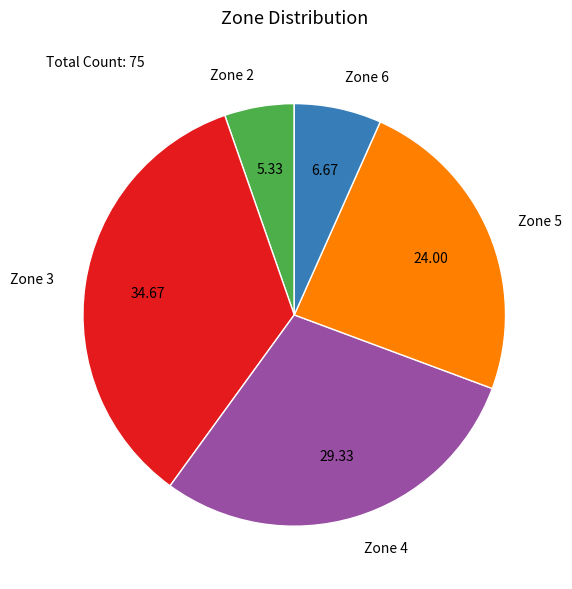

Count the number of slices in the pie.

5